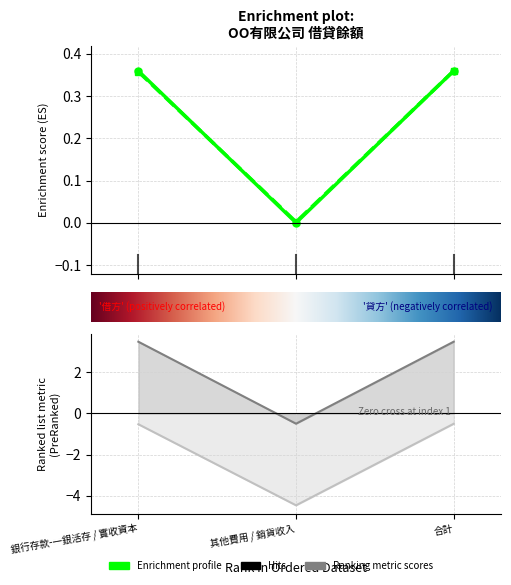

What is the maximum value for 貸方餘額?

0.4